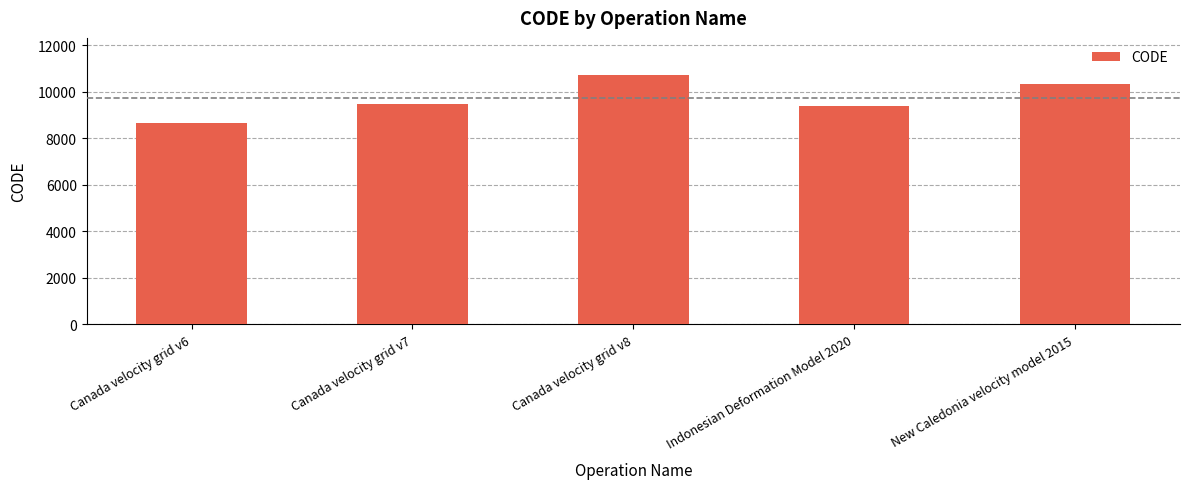

The value at Canada velocity grid v8 is 5810. True or false?

False